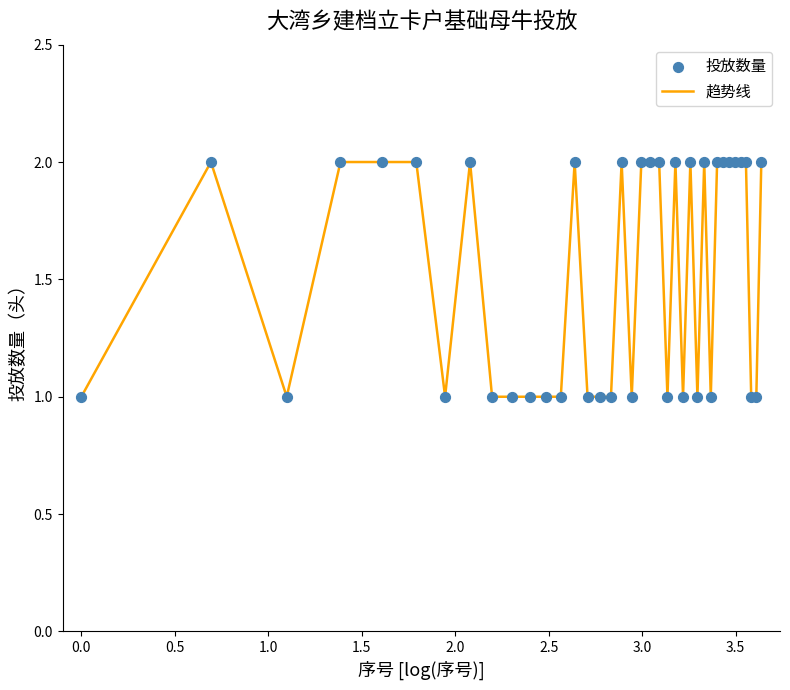

Does the chart have visible grid lines?

No